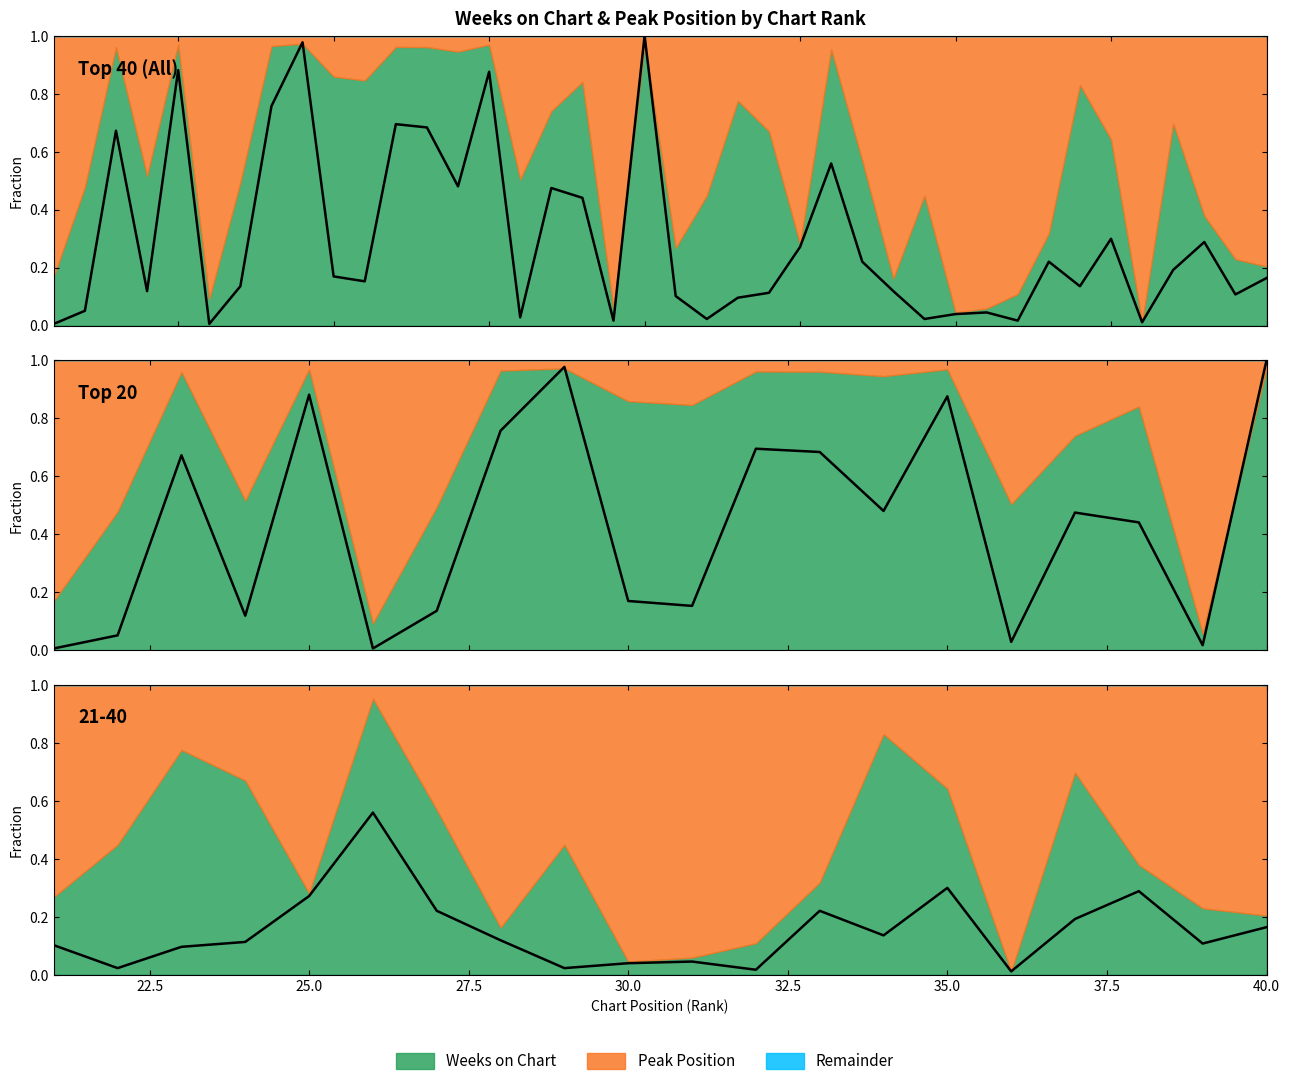

Reading left to right, transcribe all the data shown in this chart.

0.0	0.1	0.7	0.1	0.9	0.0	0.1	0.8	1.0	0.2	0.2	0.7	0.7	0.5	0.9	0.0	0.5	0.4	0.0	1.0	0.1	0.0	0.1	0.1	0.3	0.6	0.2	0.1	0.0	0.0	0.0	0.0	0.2	0.1	0.3	0.0	0.2	0.3	0.1	0.2